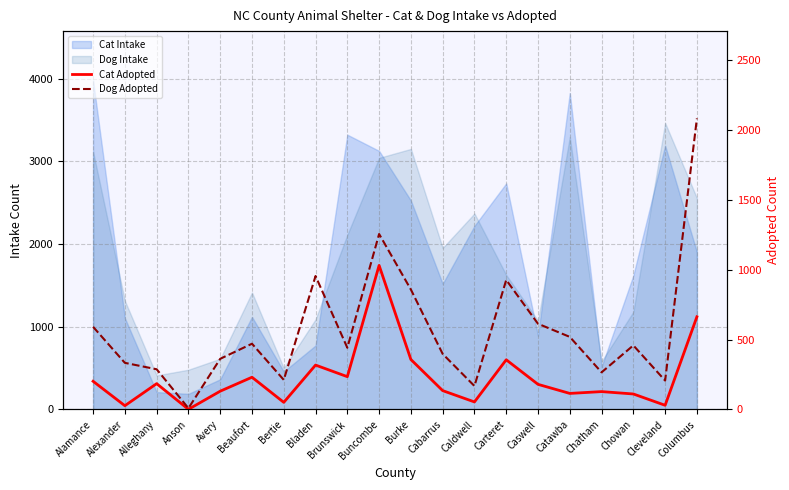

At which category is the sum across all series the highest?

Columbus